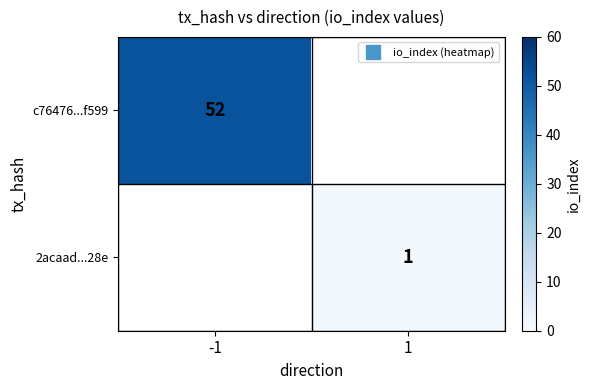

What is the maximum value shown in the chart?

52.0